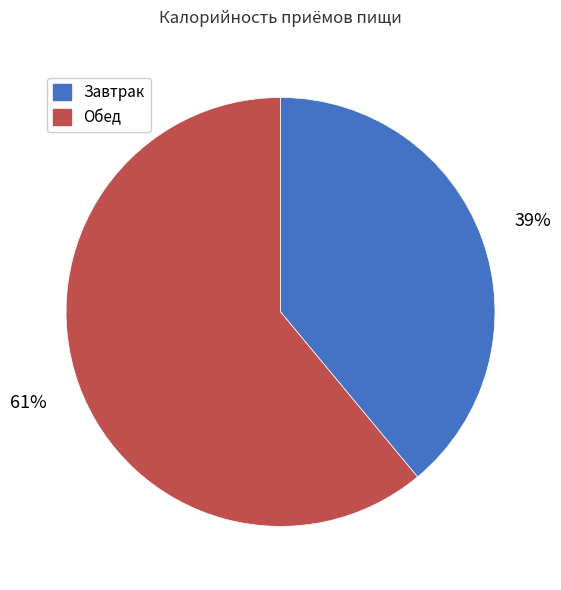

What is the largest slice in the pie chart?

Обед